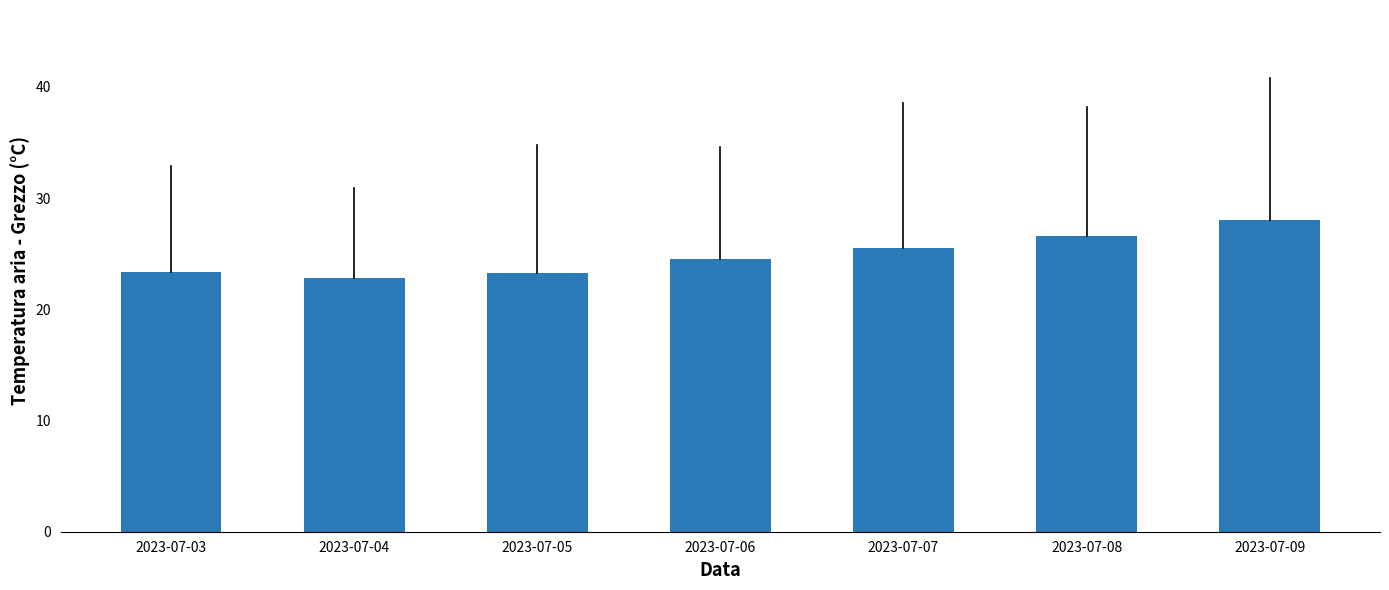

Where does the data first go above 24?

2023-07-06